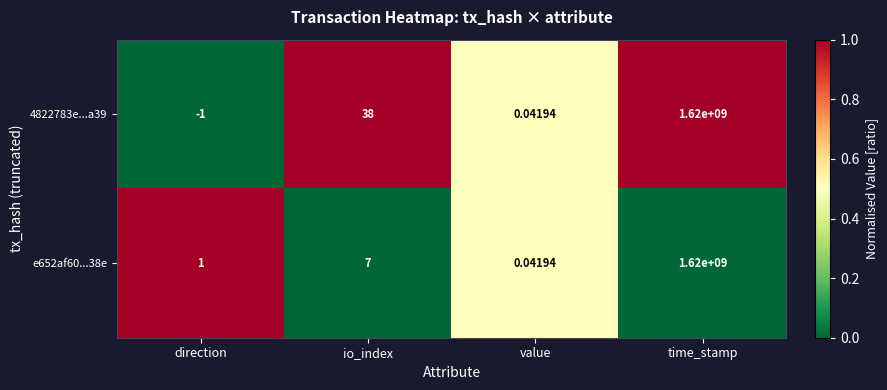

Rank the categories by e652af60...38e value from highest to lowest.

time_stamp, io_index, direction, value